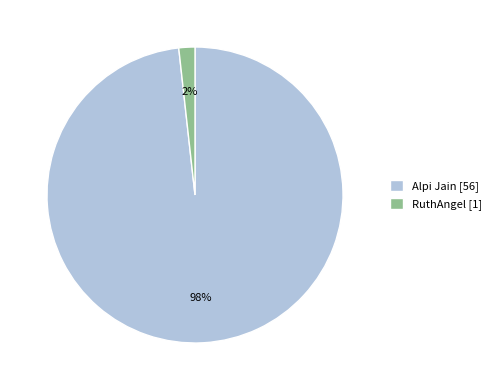

Which slice is the largest?

Alpi Jain